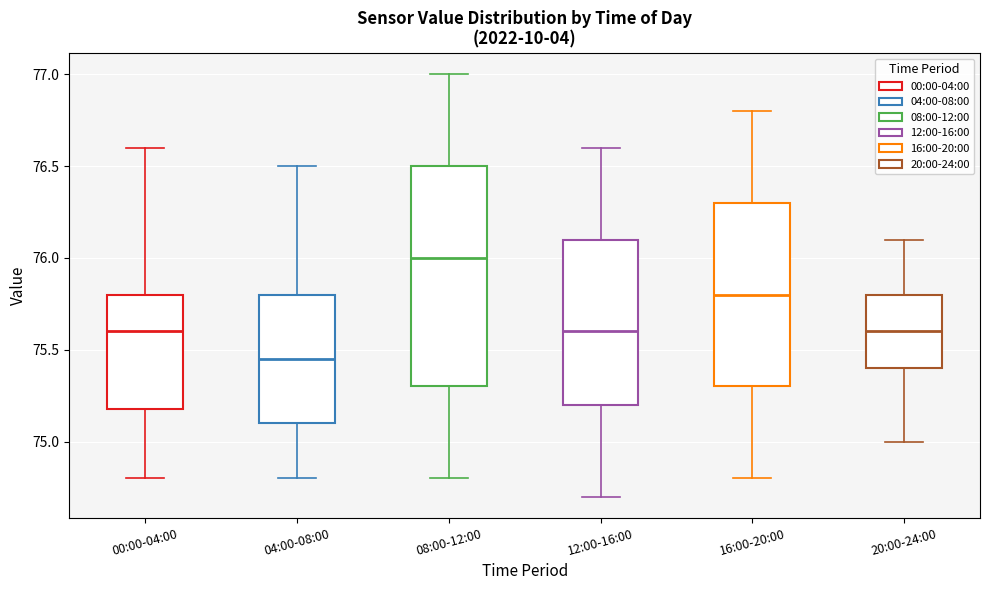

Which box's median line is the highest?

08:00-12:00